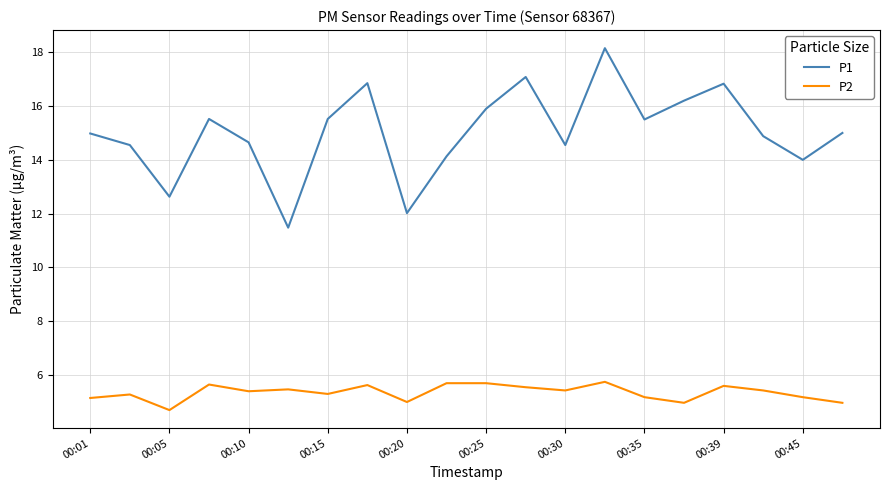

Rank the series by their average value, from highest to lowest.

P1, P2